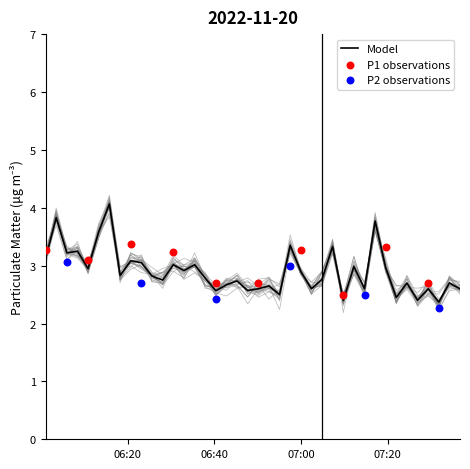

Which series reaches the minimum Y coordinate?

P2